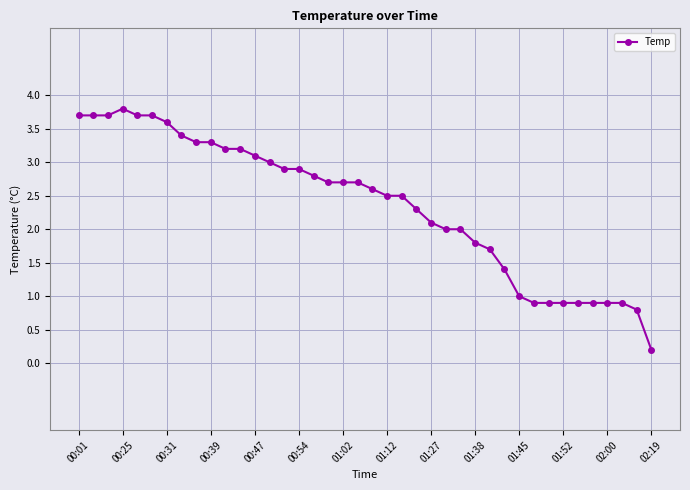

What is the maximum value shown in the chart?

3.8